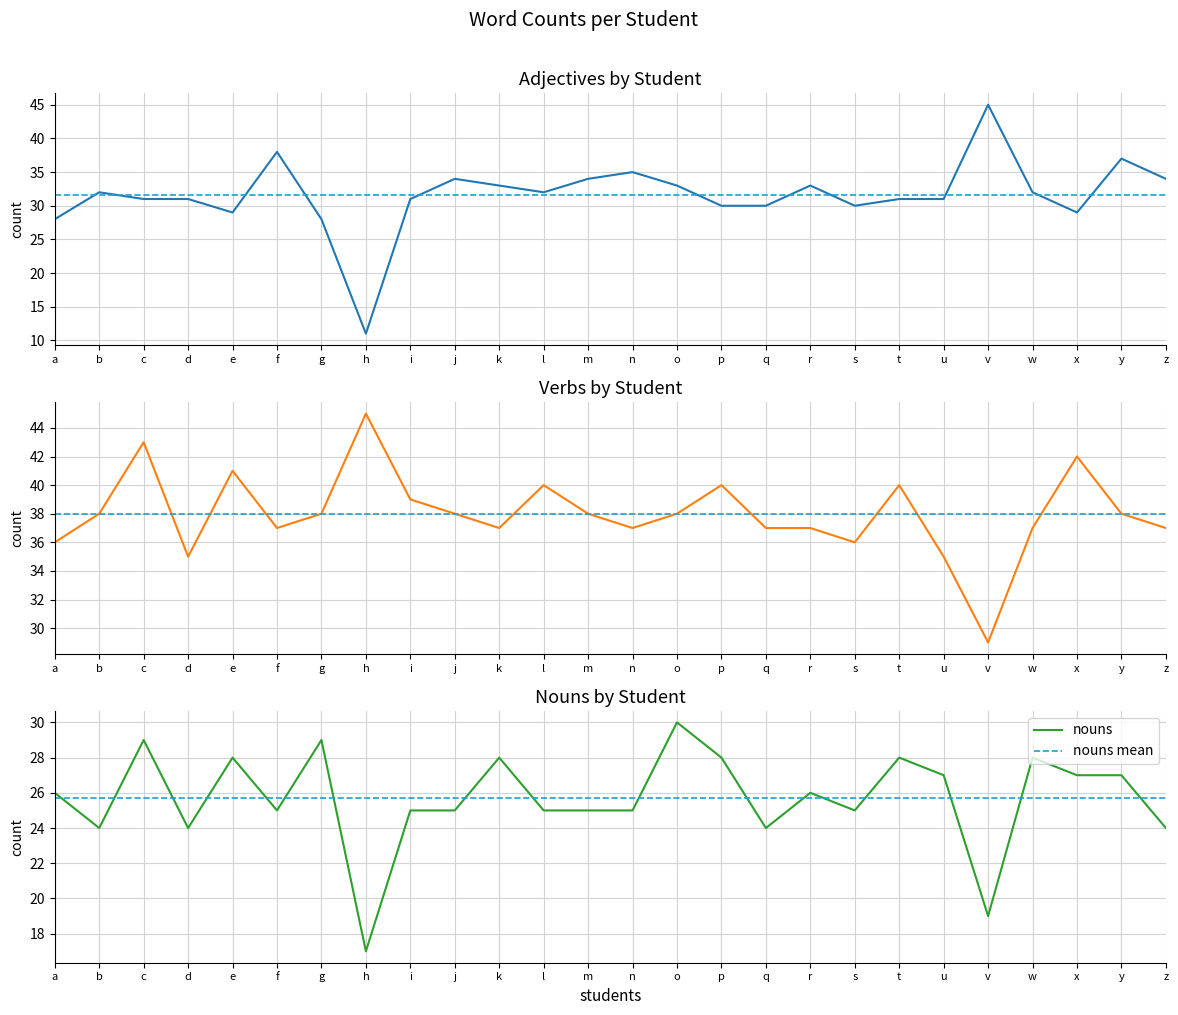

What is the difference between the nouns values at b and w?

4